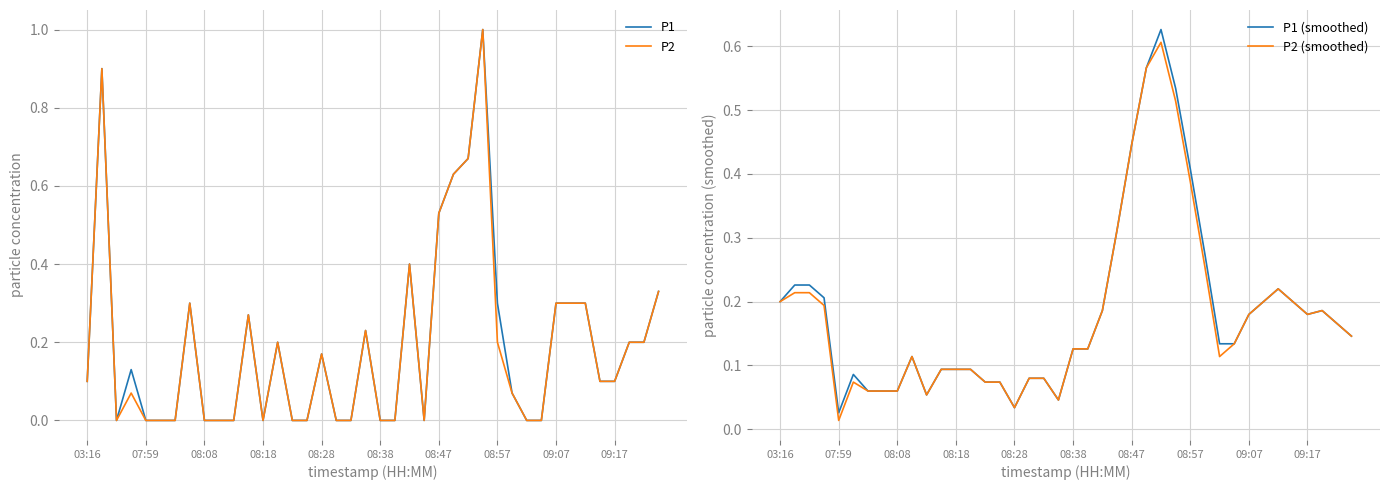

Reading left to right, list all the values displayed in this chart.

P1: 0.1	0.9	0.0	0.1	0.0	0.0	0.0	0.3	0.0	0.0	0.0	0.3	0.0	0.2	0.0	0.0	0.2	0.0	0.0	0.2	0.0	0.0	0.4	0.0	0.5	0.6	0.7	1.0	0.3	0.1	0.0	0.0	0.3	0.3	0.3	0.1	0.1	0.2	0.2	0.3
P2: 0.1	0.9	0.0	0.1	0.0	0.0	0.0	0.3	0.0	0.0	0.0	0.3	0.0	0.2	0.0	0.0	0.2	0.0	0.0	0.2	0.0	0.0	0.4	0.0	0.5	0.6	0.7	1.0	0.2	0.1	0.0	0.0	0.3	0.3	0.3	0.1	0.1	0.2	0.2	0.3
P1 (smoothed): 0.2	0.2	0.2	0.2	0.0	0.1	0.1	0.1	0.1	0.1	0.1	0.1	0.1	0.1	0.1	0.1	0.0	0.1	0.1	0.0	0.1	0.1	0.2	0.3	0.4	0.6	0.6	0.5	0.4	0.3	0.1	0.1	0.2	0.2	0.2	0.2	0.2	0.2	0.2	0.1
P2 (smoothed): 0.2	0.2	0.2	0.2	0.0	0.1	0.1	0.1	0.1	0.1	0.1	0.1	0.1	0.1	0.1	0.1	0.0	0.1	0.1	0.0	0.1	0.1	0.2	0.3	0.4	0.6	0.6	0.5	0.4	0.3	0.1	0.1	0.2	0.2	0.2	0.2	0.2	0.2	0.2	0.1